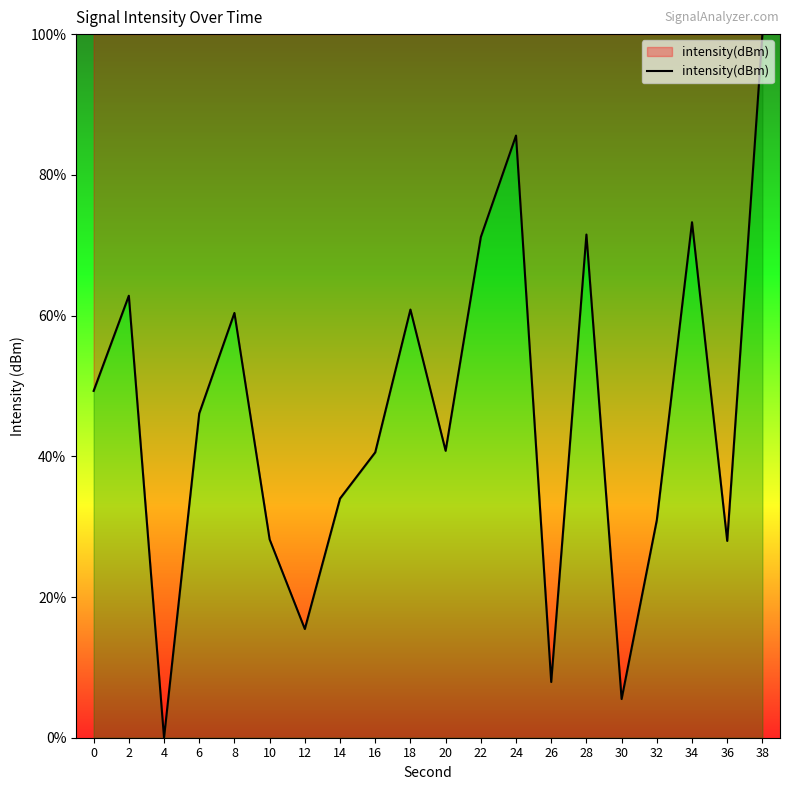

What is the difference between the values at 20 and 38?

59.2